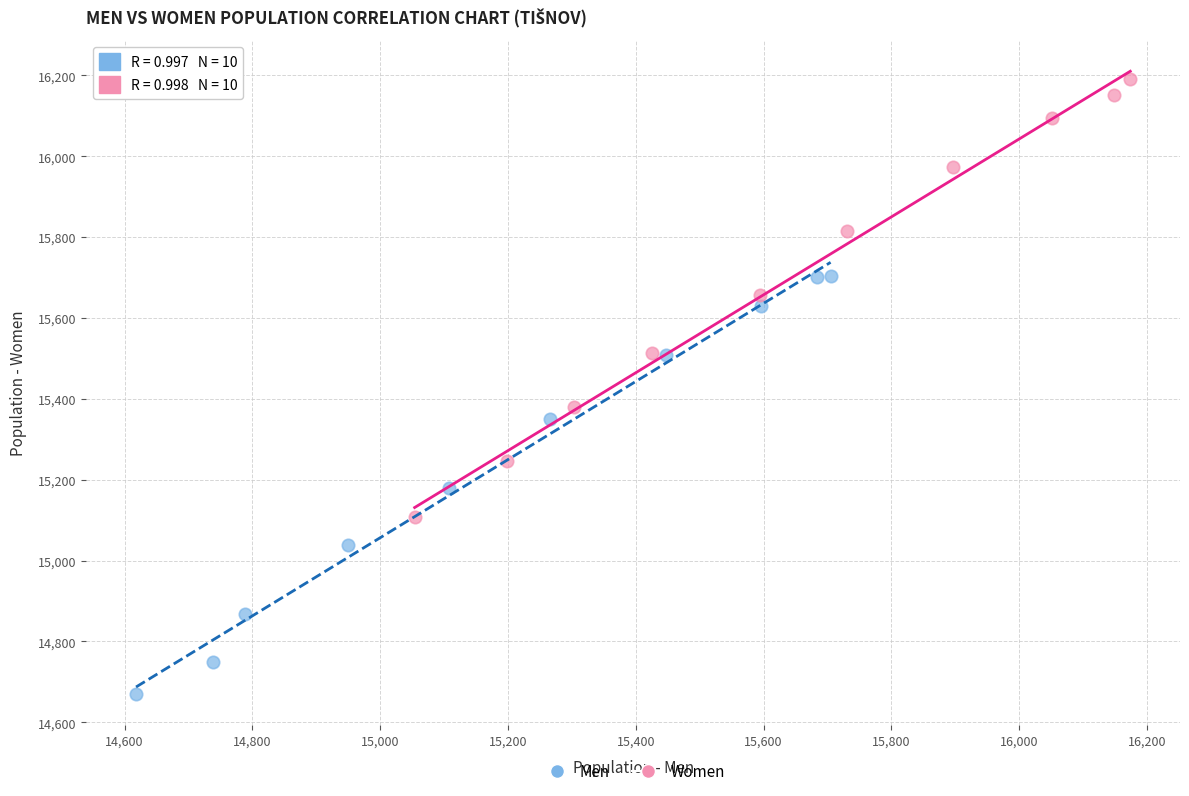

Which series has the largest Y range (max minus min)?

Women